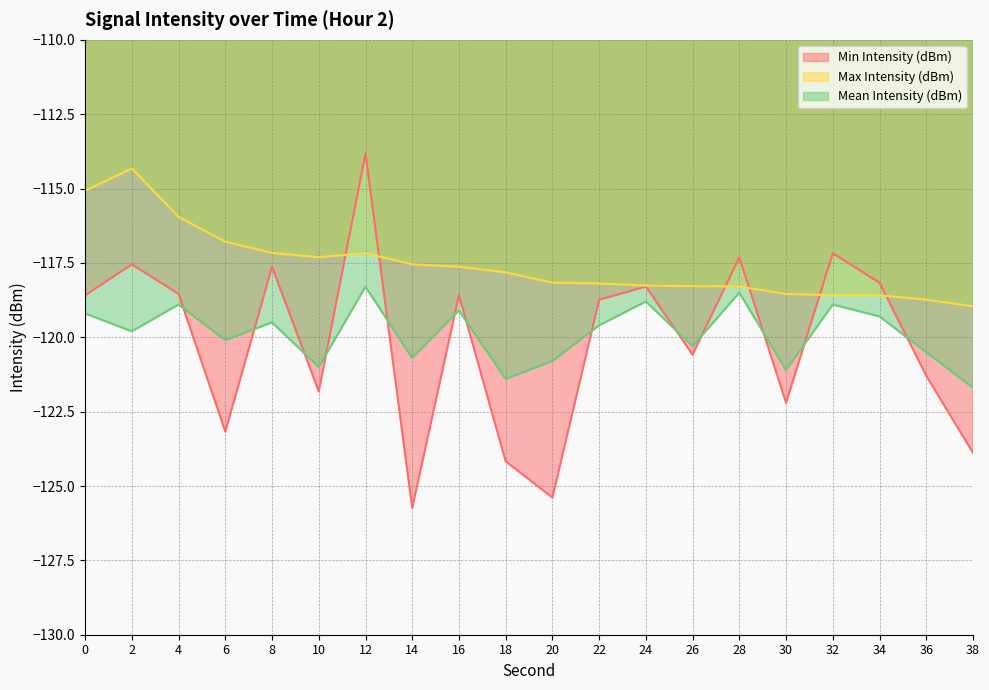

True or false: Min Intensity (dBm) has a value of -46.0 at 0.

False